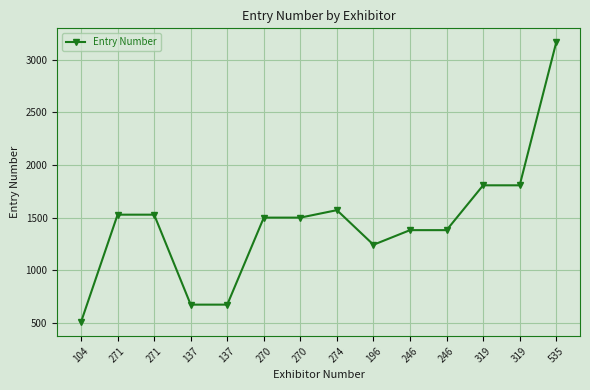

List the labels in order of value, smallest first.

104, 137, 137, 196, 246, 246, 270, 270, 271, 271, 274, 319, 319, 535